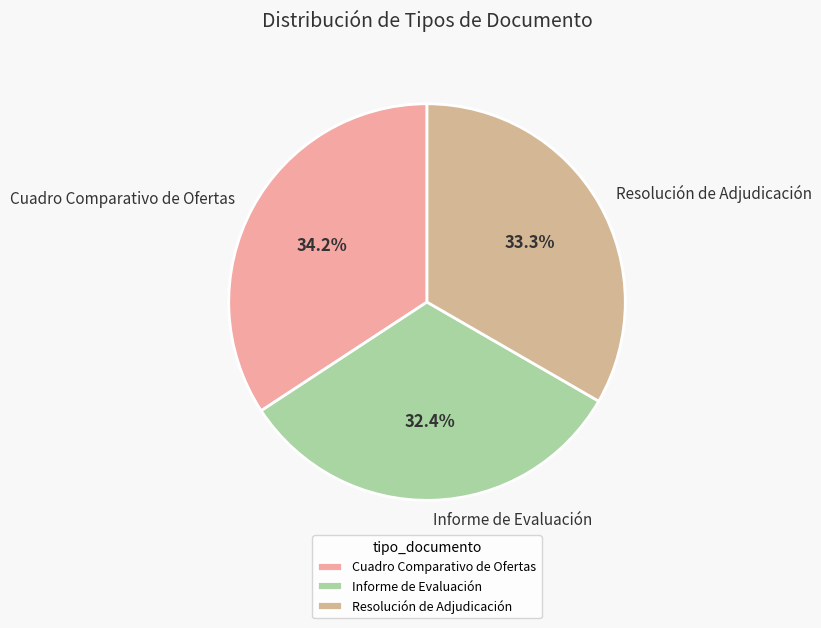

Does Cuadro Comparativo de Ofertas account for over 50% of the chart?

No